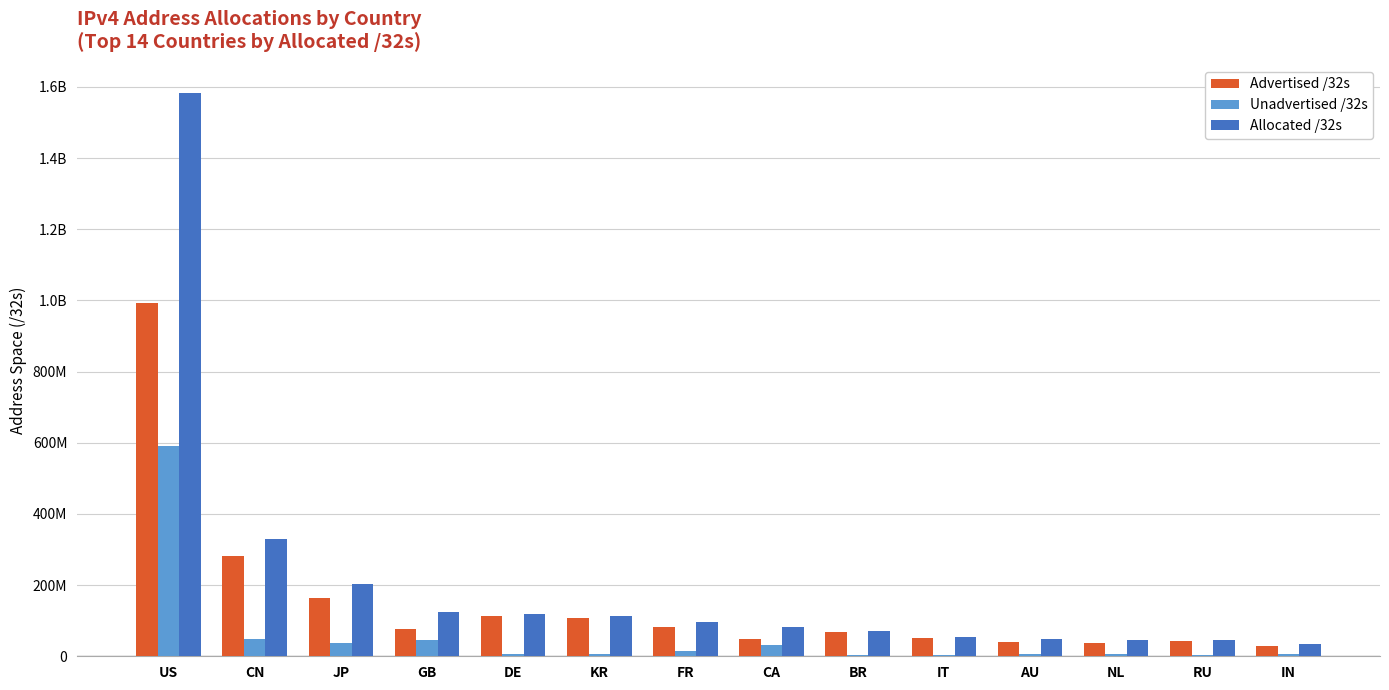

What is the label of the 11th bar from the right?

GB